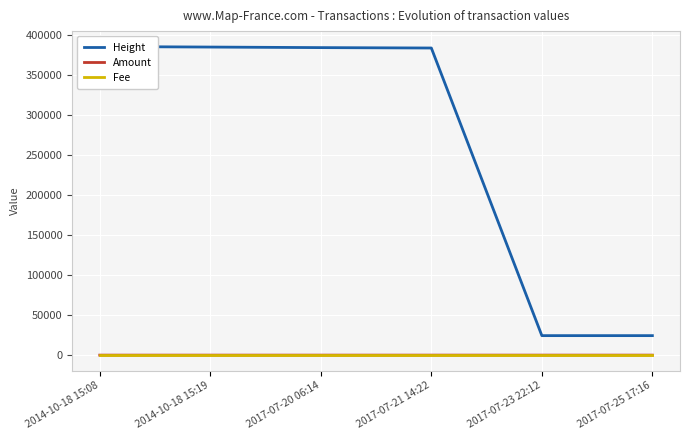

How many data points does each series have?

6